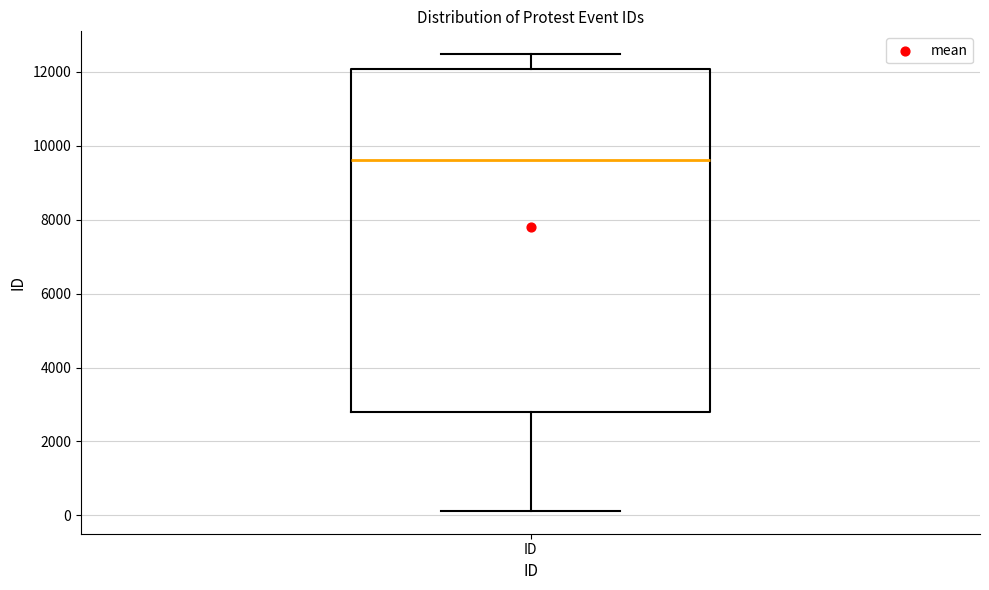

Transcribe this box plot: give where the median line is, the range the box spans, and where the two whiskers end, as read against the y-axis. The values are not printed on the chart, so give them approximately, as read against the axis.

median 9600, box 2800 to 12000, whiskers 200 to 12400